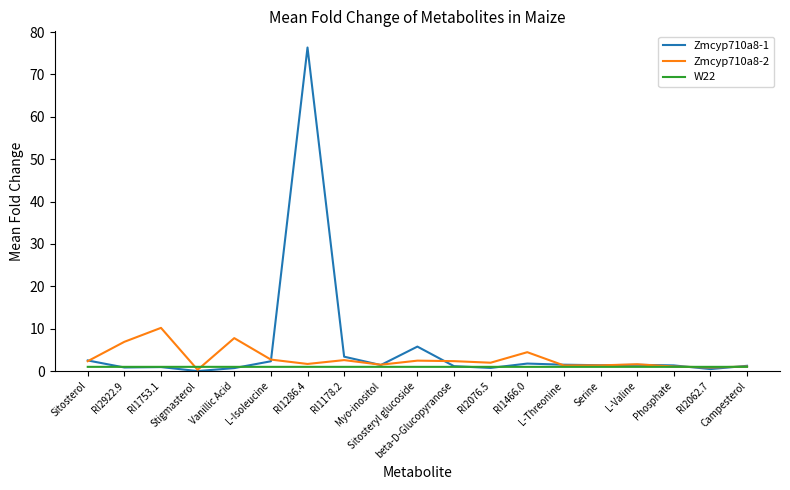

List the series in order of their peak value, highest first.

Zmcyp710a8-1, Zmcyp710a8-2, W22